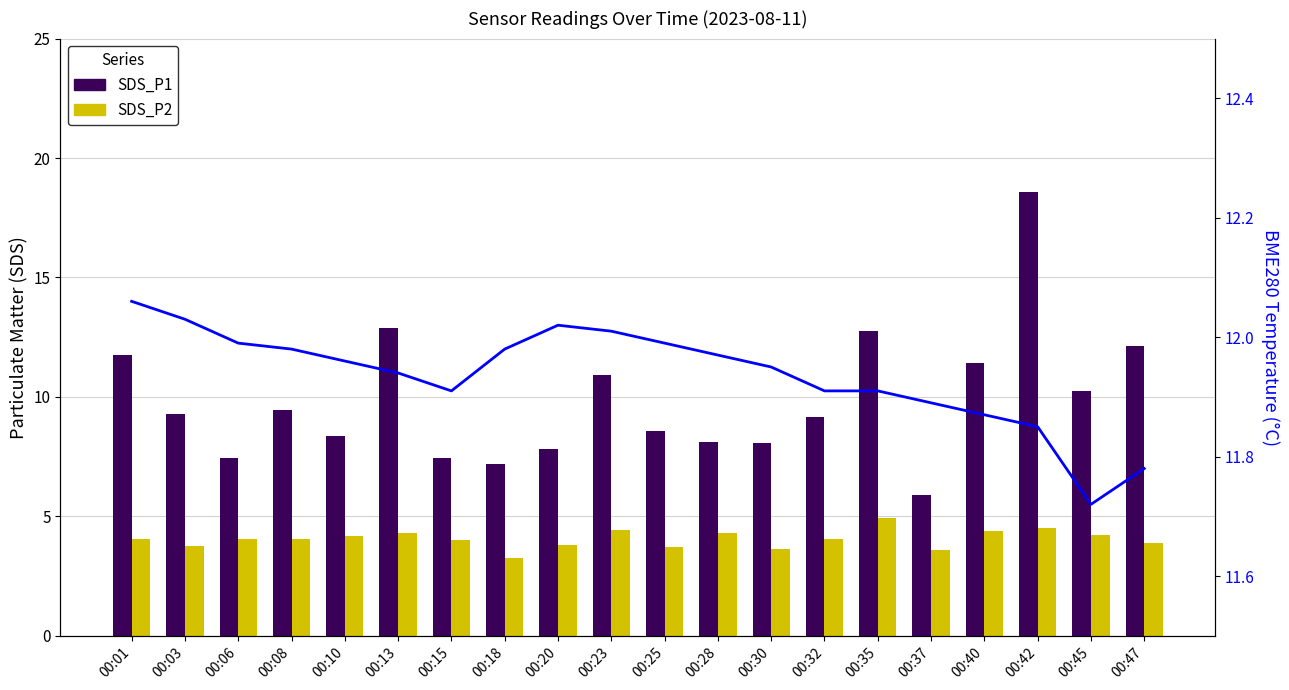

What is the total value across all series at 00:01?

27.9